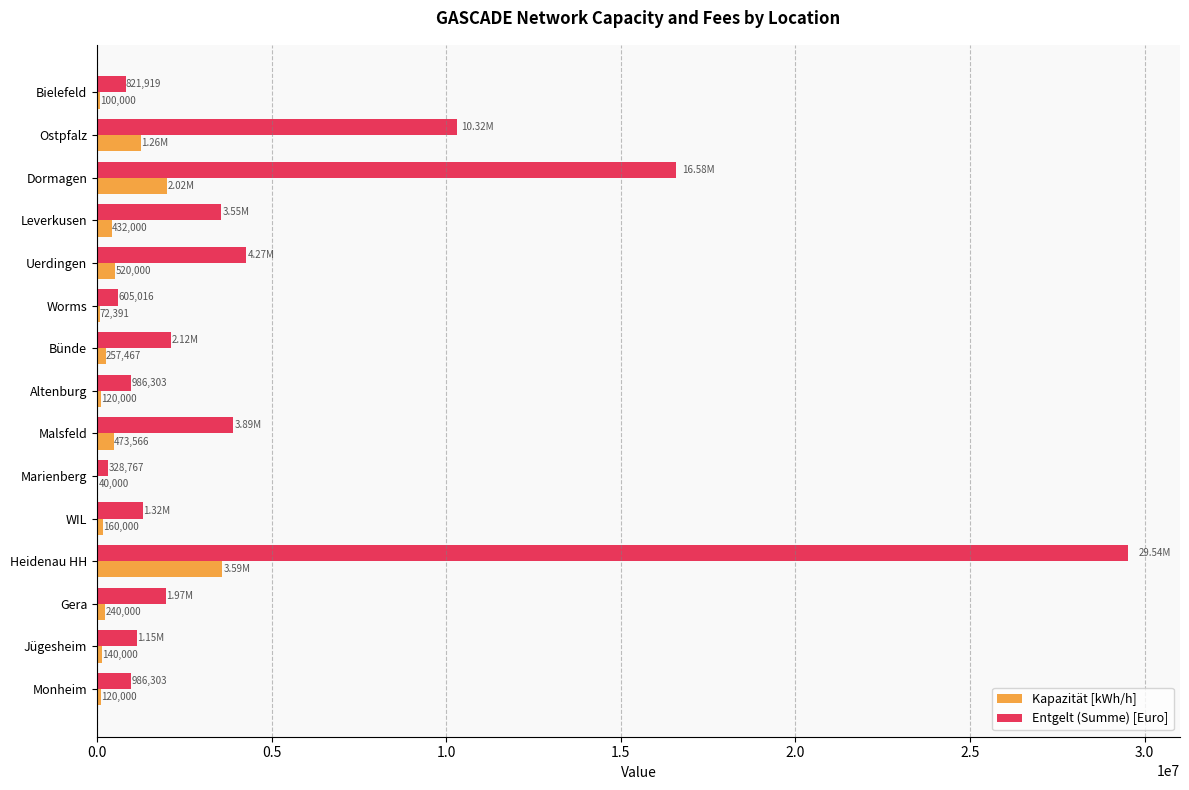

At which category is the sum across all series the highest?

Heidenau HH